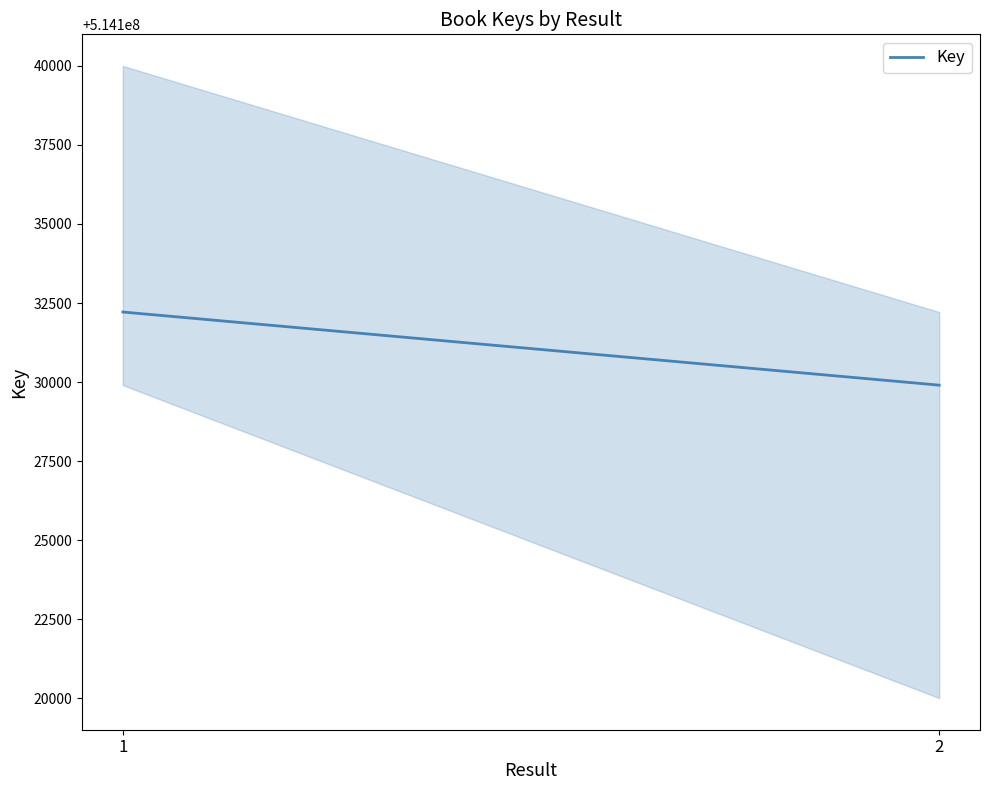

What is the value of the 2nd point from the left?

514129901